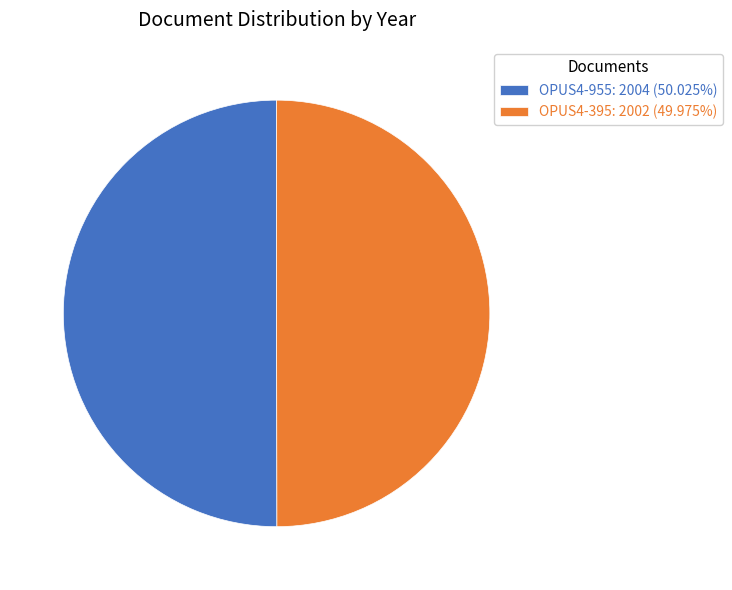

Count the number of slices in the pie.

2